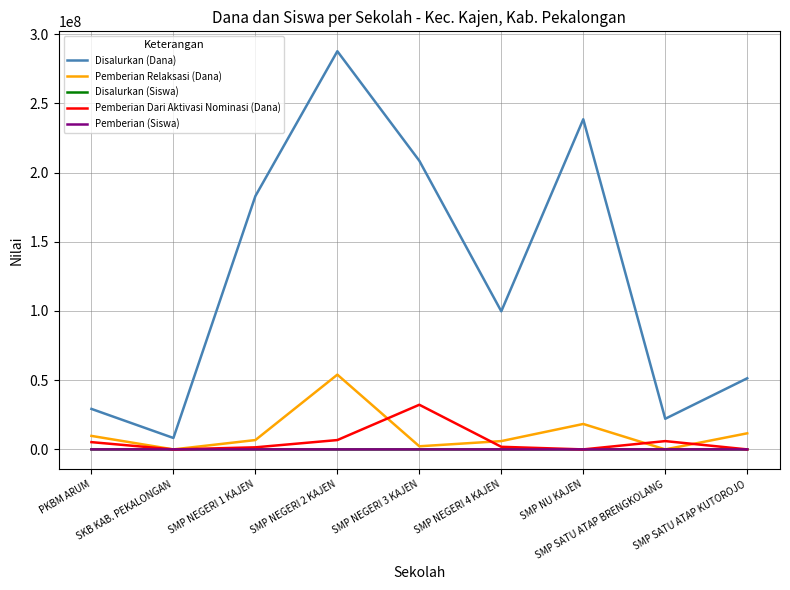

Which series has the largest range (max minus min)?

Disalurkan (Dana)